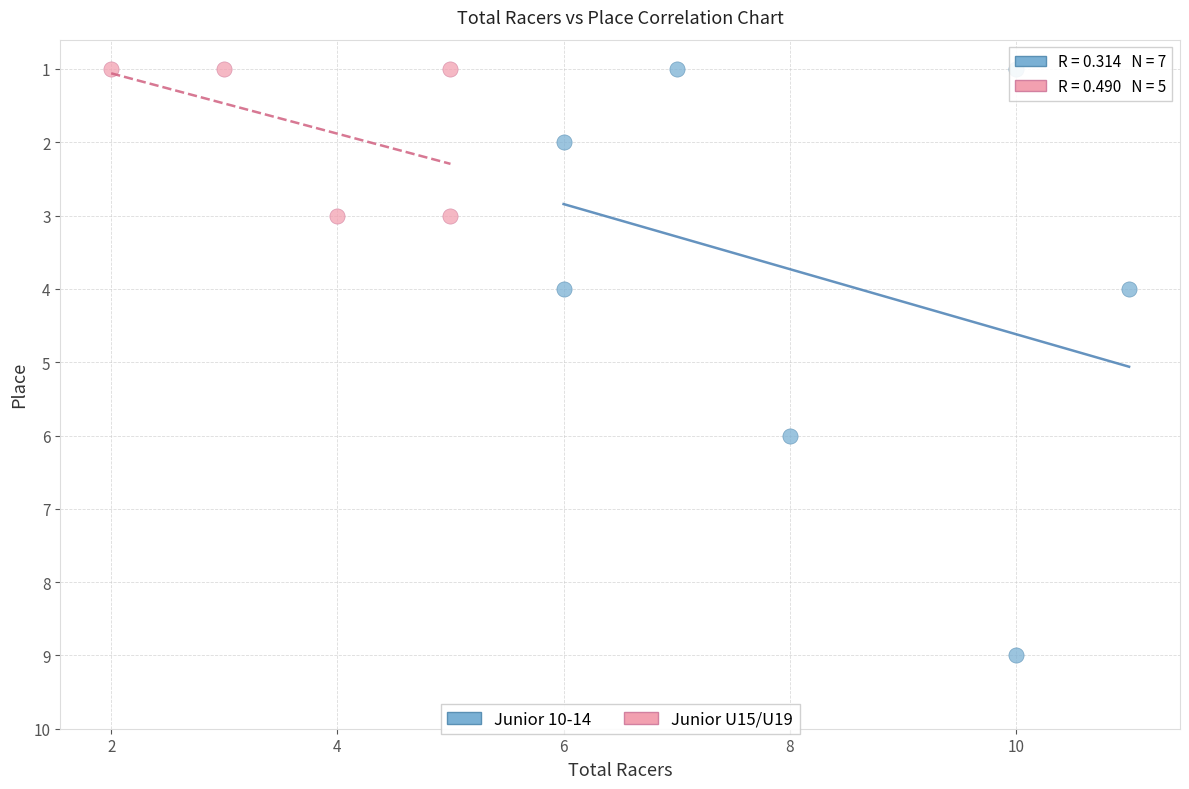

Which series contains the highest Y value?

Junior 10-14